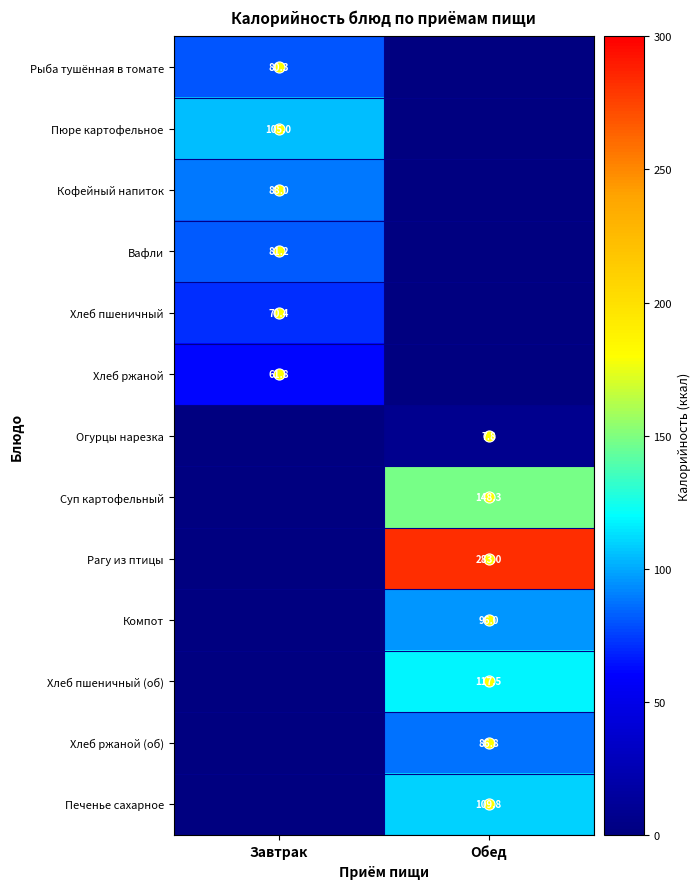

The value of Печенье сахарное at Обед is 109.8. True or false?

True